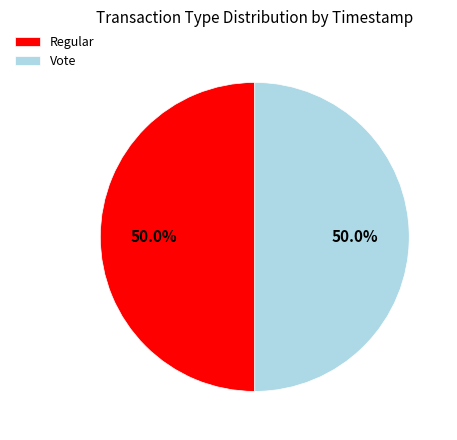

Approximately how many times larger is the value at Regular compared to Vote?

1.0